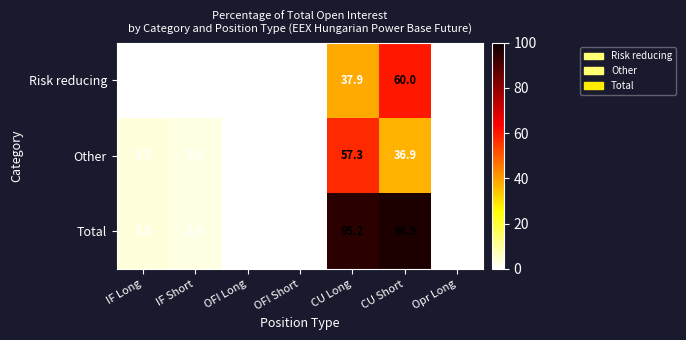

At which category is the sum across all series the highest?

CU Short